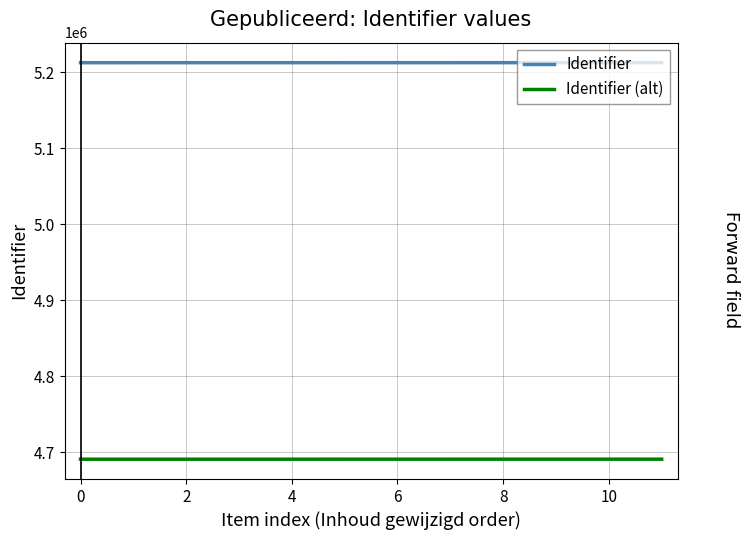

Reading left to right, what are all the values shown in this chart?

Identifier: 5212328.0	5212330.0	5212332.0	5212335.0	5212338.0	5212348.0	5212355.0	5212358.0	5212364.0	5212365.0	5212368.0	5212376.0
Identifier (alt): 4690915.2	4690917.0	4690918.8	4690921.5	4690924.2	4690933.2	4690939.5	4690942.2	4690947.6	4690948.5	4690951.2	4690958.4